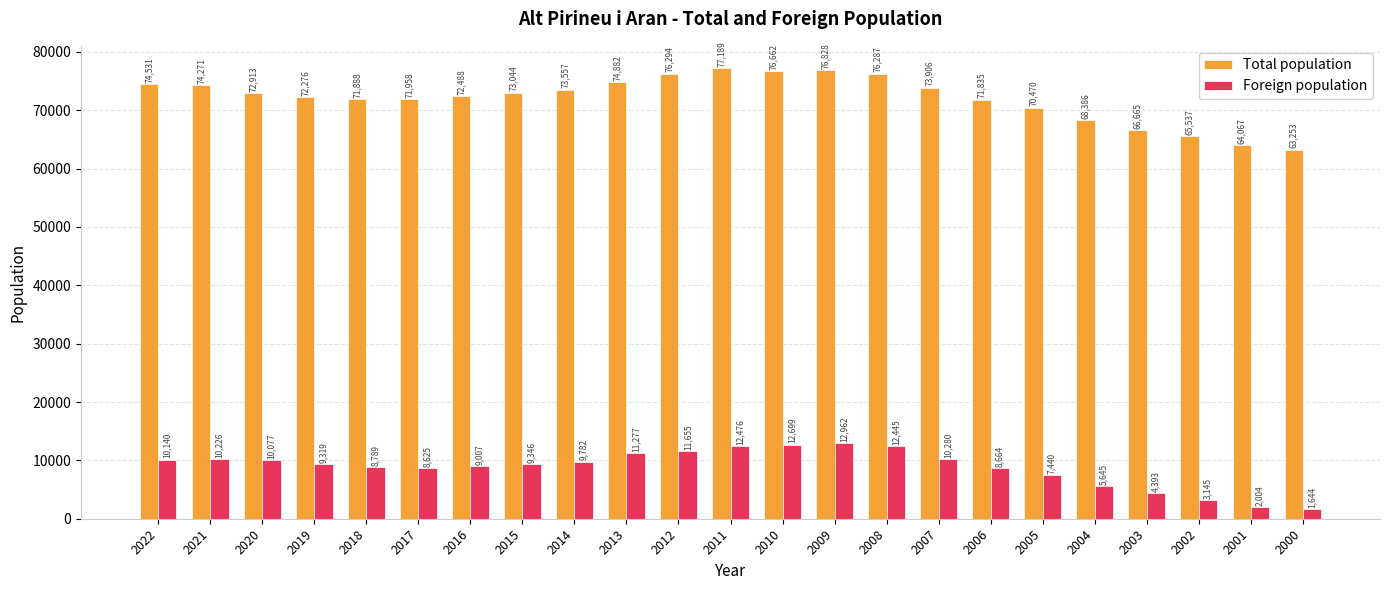

Which category has the lowest value in the Foreign population series?

2000